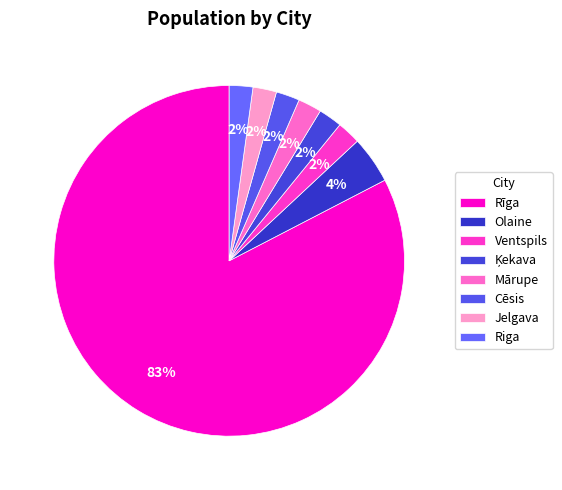

Does Rīga represent more than half of the total?

Yes